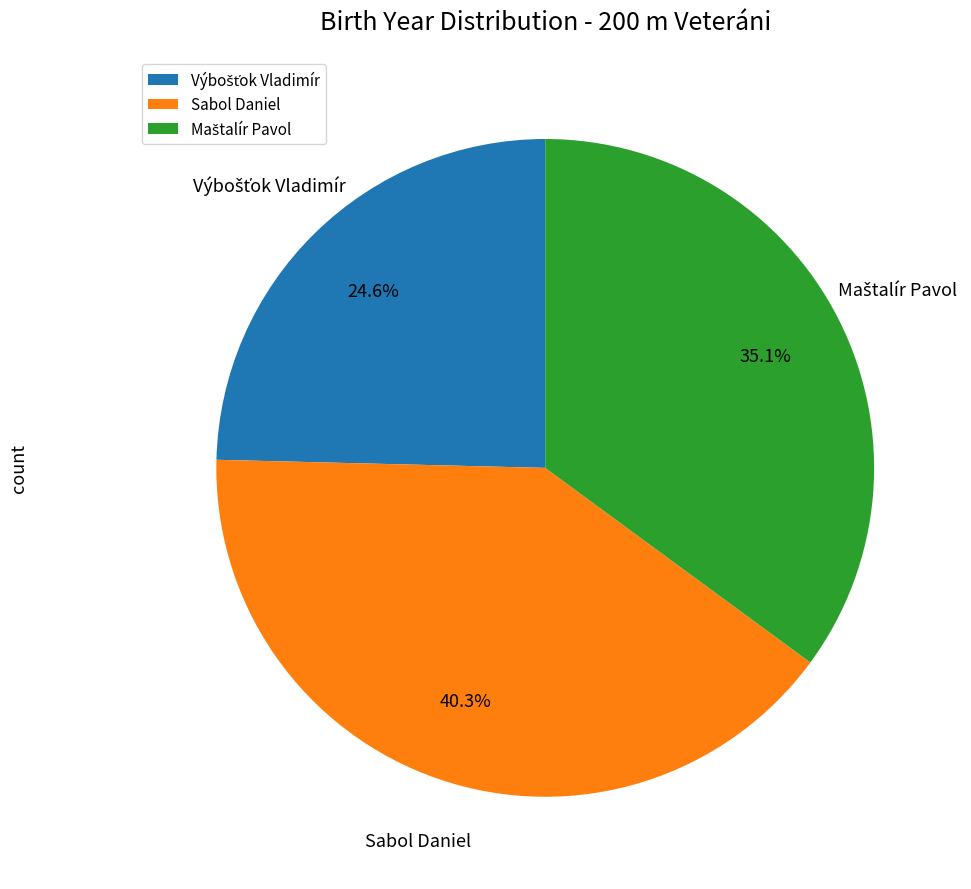

To the nearest percent, what is the difference between the largest and smallest slice percentages?

16%